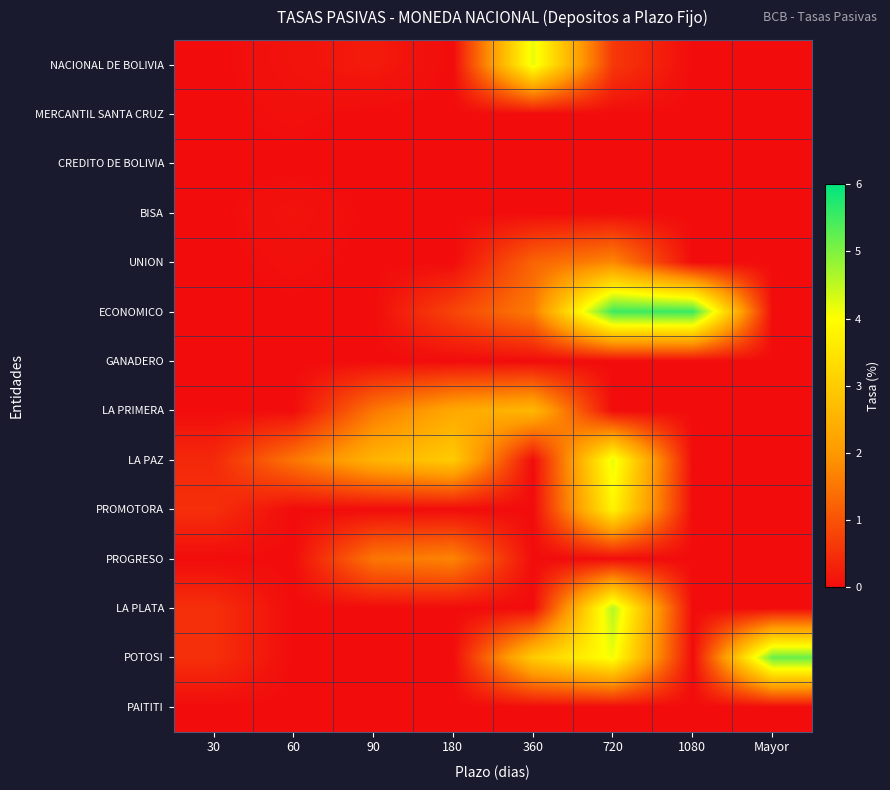

Which series has the widest spread of values?

ECONOMICO